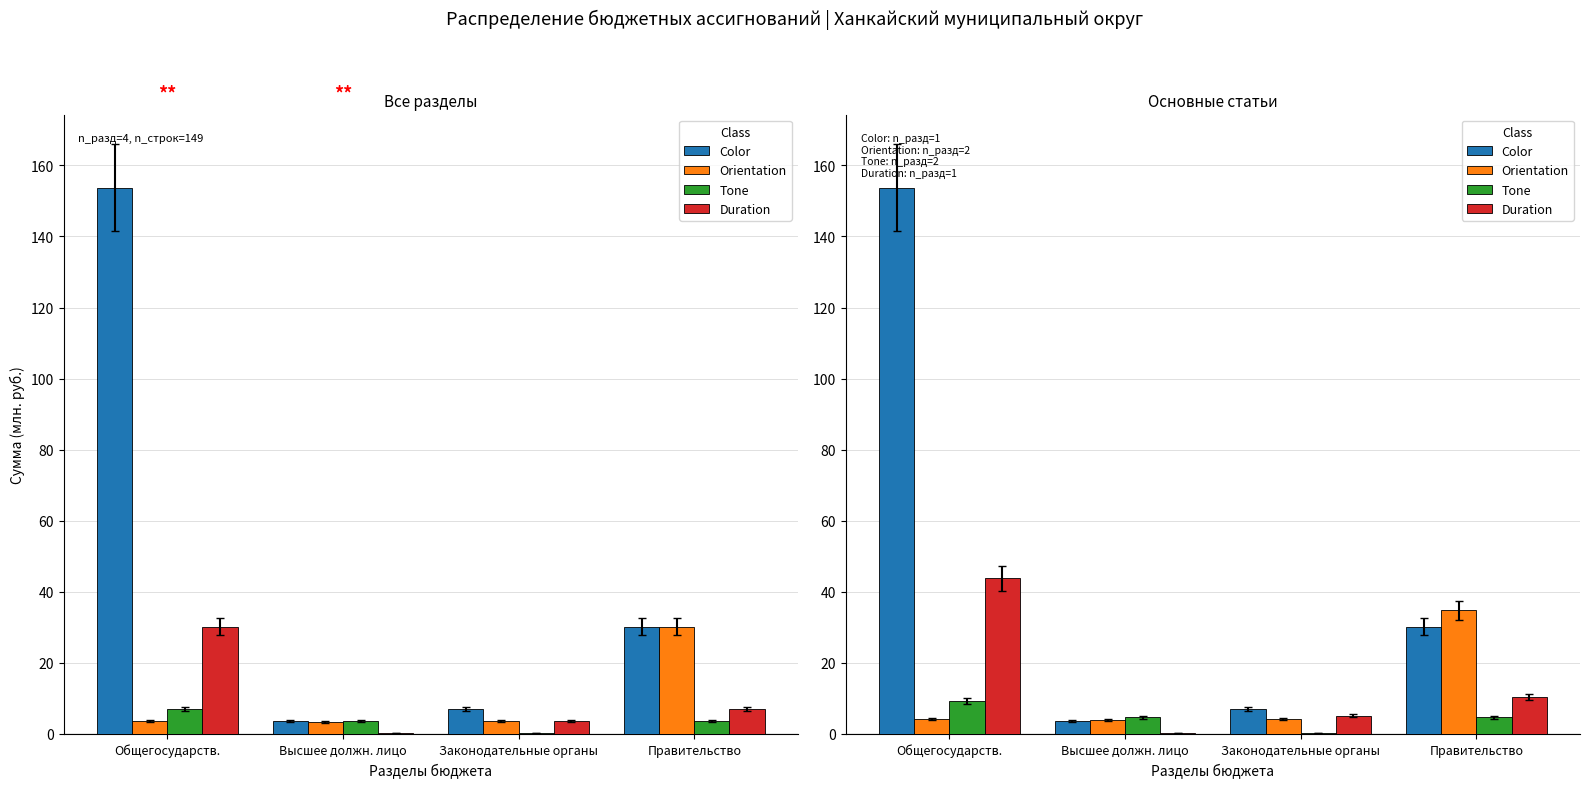

Which series has the widest spread of values?

Color